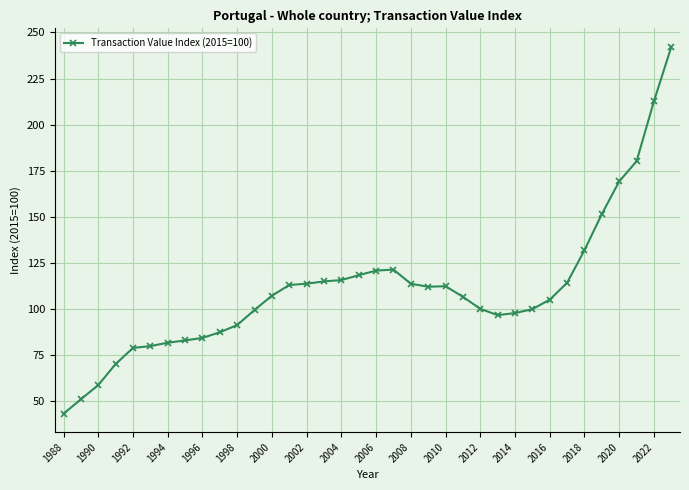

What is the average value?

110.6